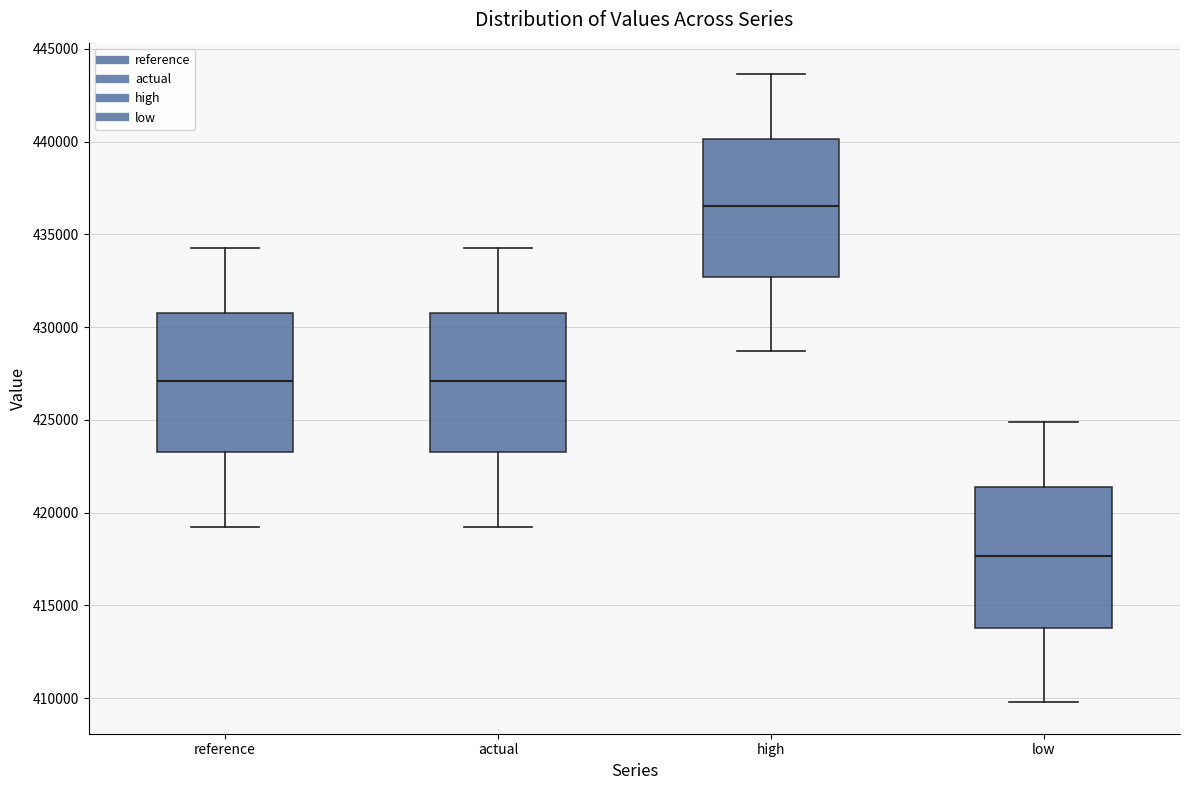

Reading left to right, read every box against the y-axis: the position of its median line, the range the box covers, and the ends of its whiskers. The values are not printed on the chart, so give them approximately, as read against the axis.

reference: median 427000, box 423500 to 431000, whiskers 419000 to 434500
actual: median 427000, box 423500 to 431000, whiskers 419000 to 434500
high: median 436500, box 432500 to 440000, whiskers 428500 to 443500
low: median 417500, box 414000 to 421500, whiskers 410000 to 425000